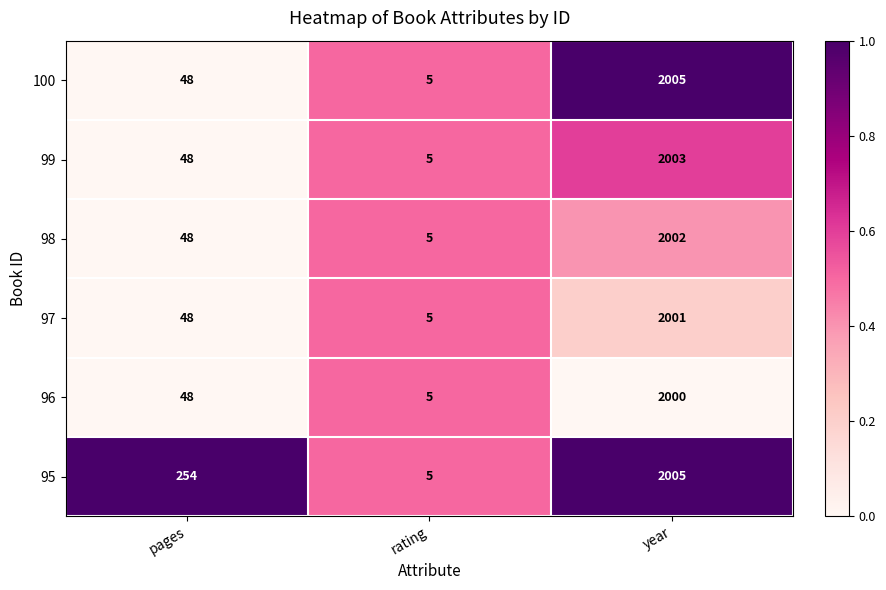

What is the difference between the highest and lowest values at year?

5